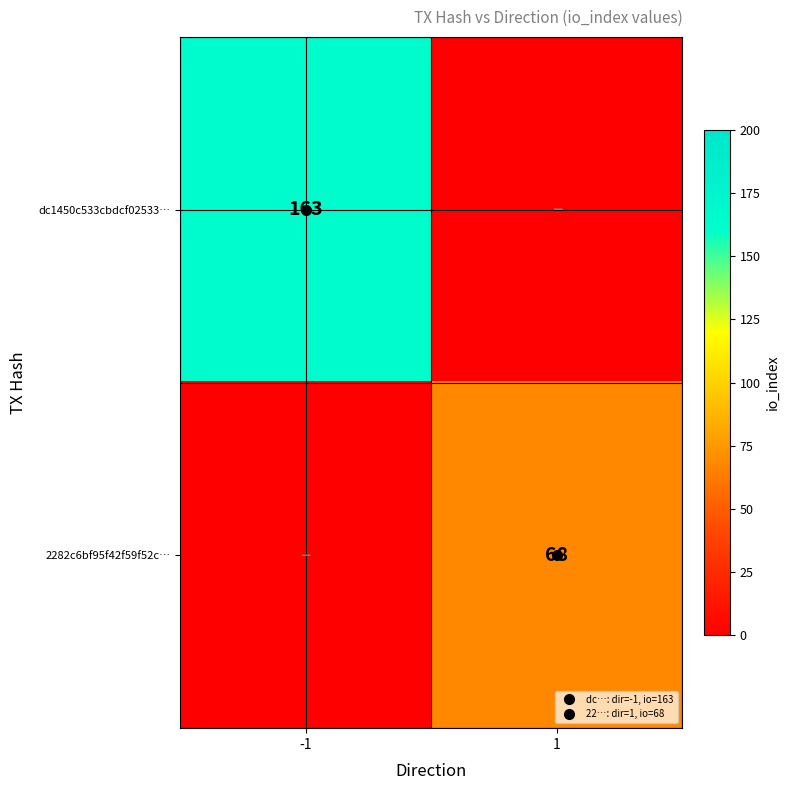

At which category is the sum across all series the highest?

-1